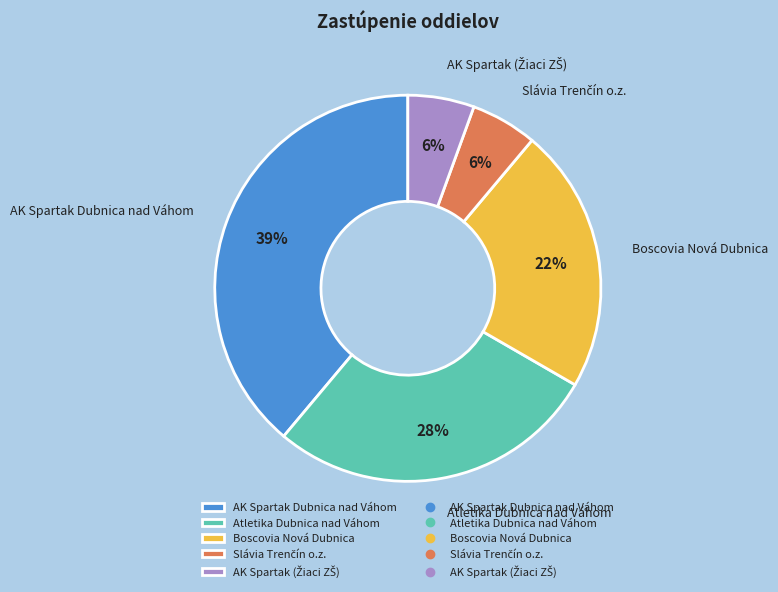

How many slices are in this pie chart?

5